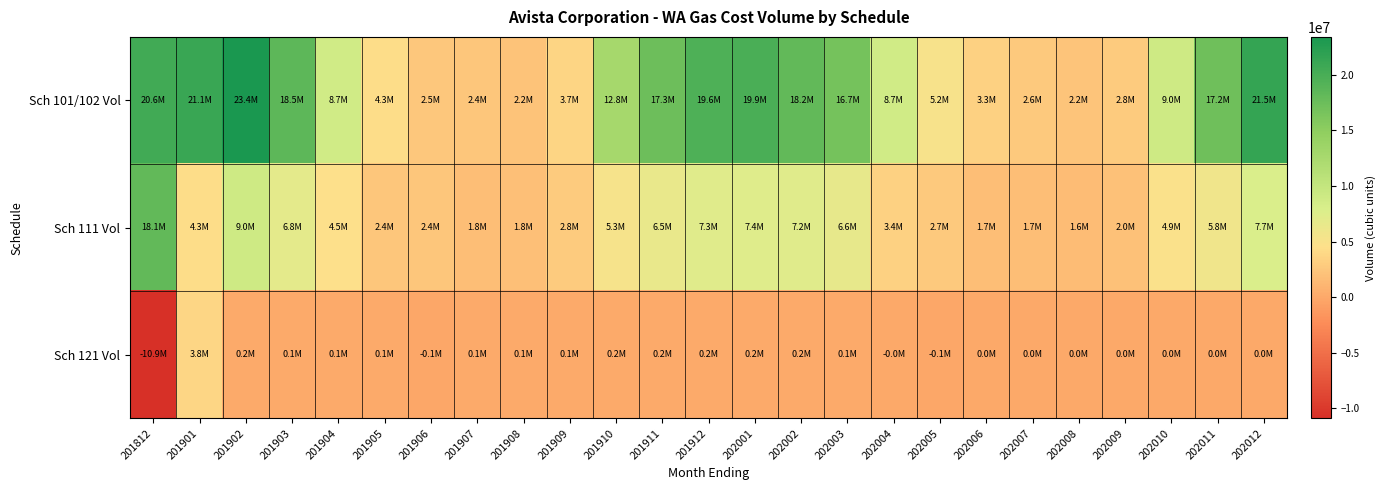

What is the greatest value displayed?

23418618